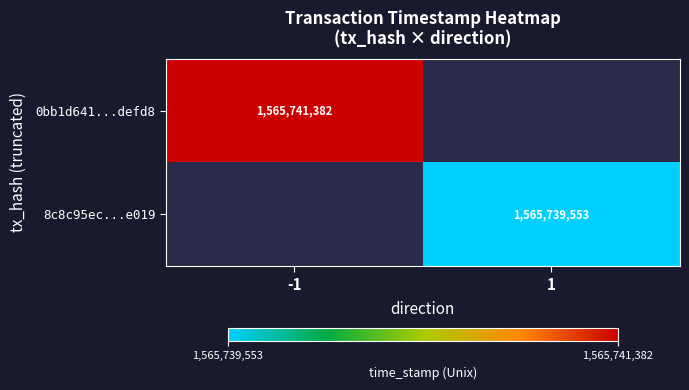

True or false: 8c8c95ec...e019 has a value of 2286282664 at 1.

False